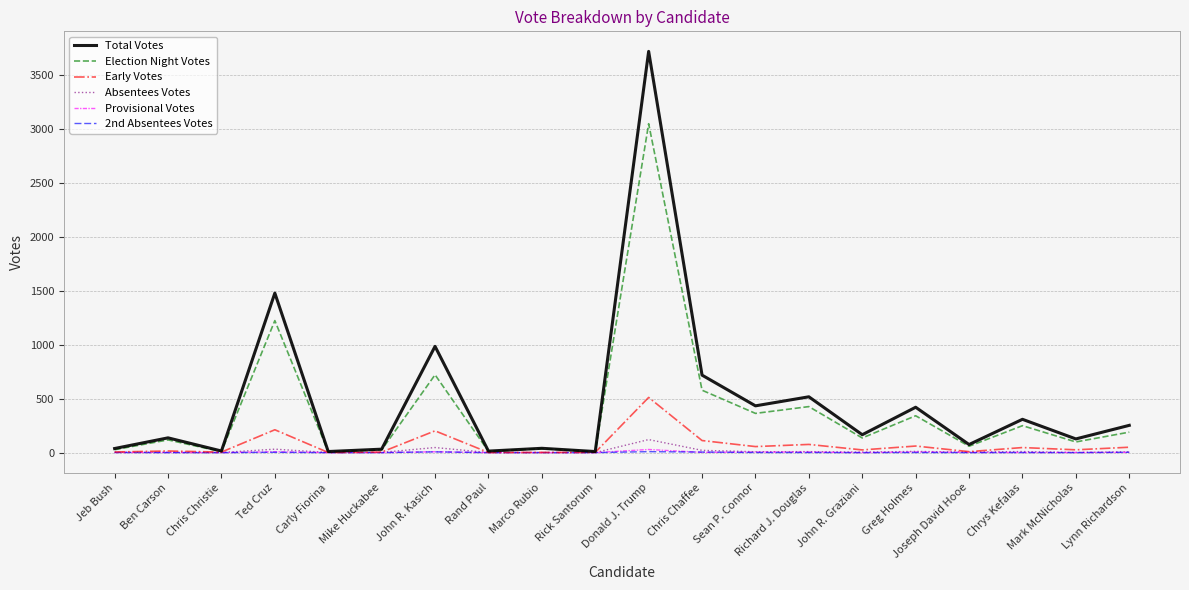

What is the greatest value displayed?

3723